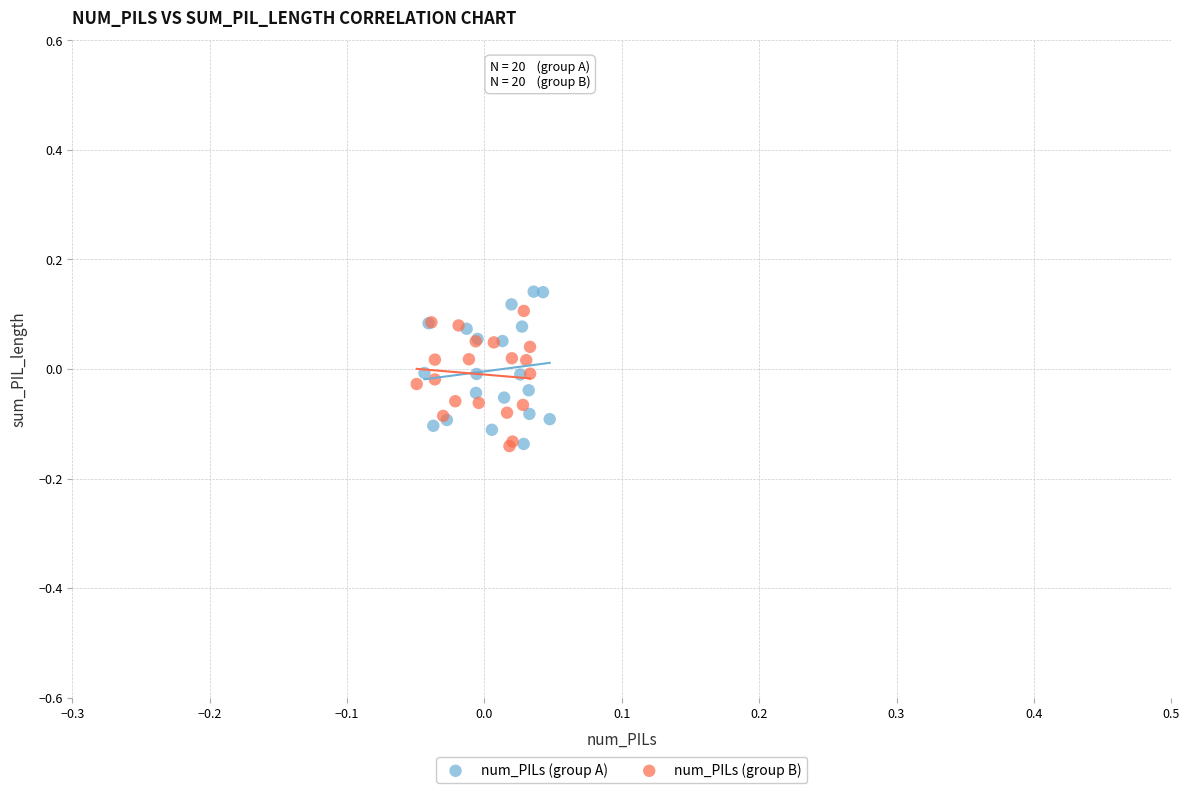

What are all the series names shown in the legend?

num_PILs (group A), num_PILs (group B)